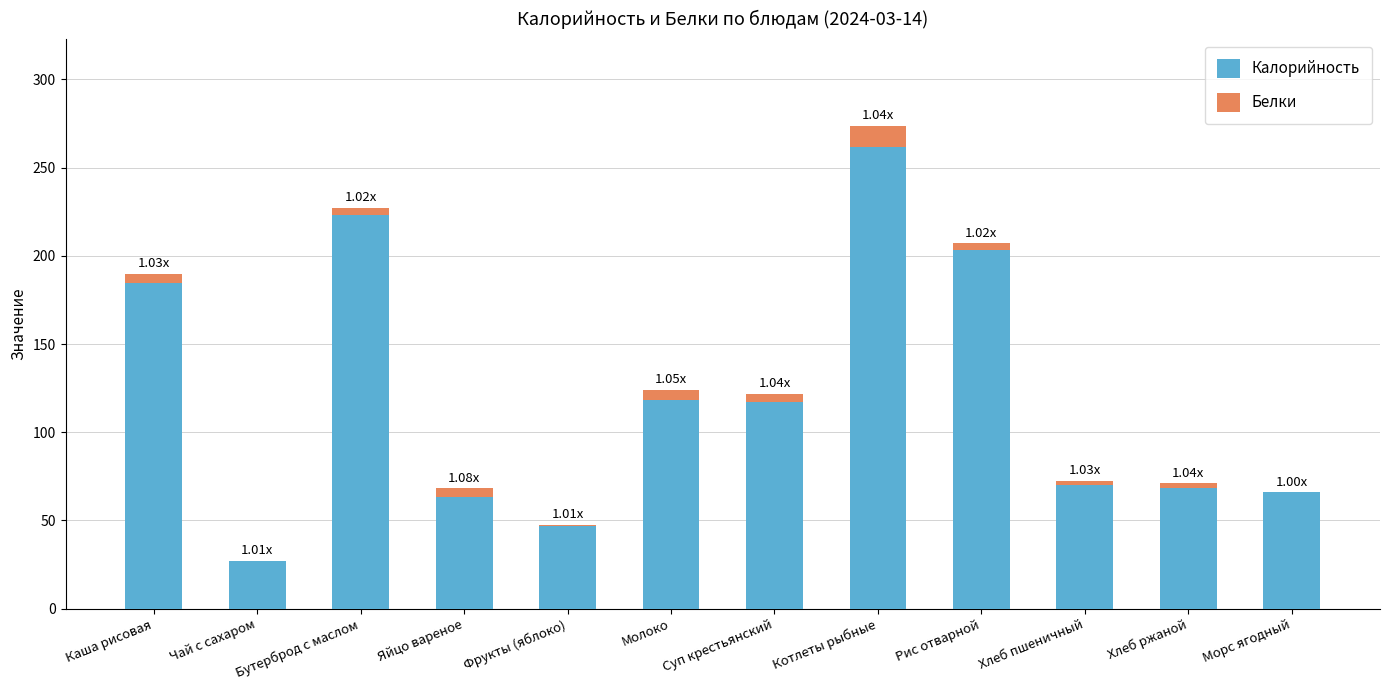

What are all the series names shown in the legend?

Калорийность, Белки